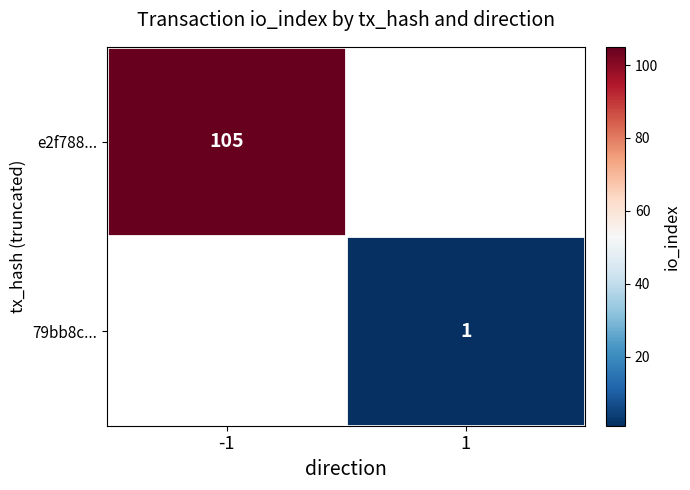

At which category does the chart reach its minimum across all series?

1